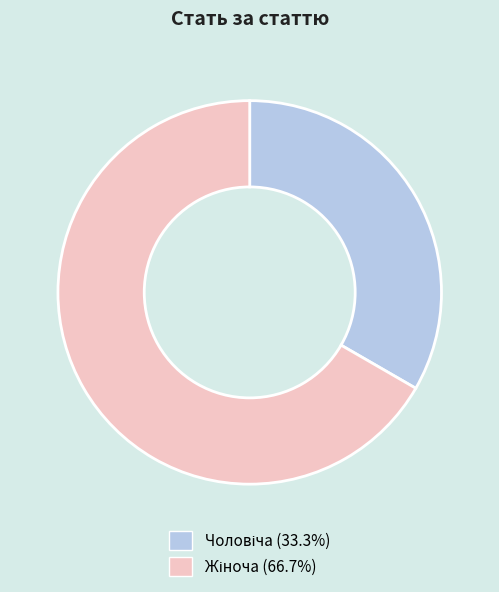

Is there any slice that represents more than half of the pie?

Yes